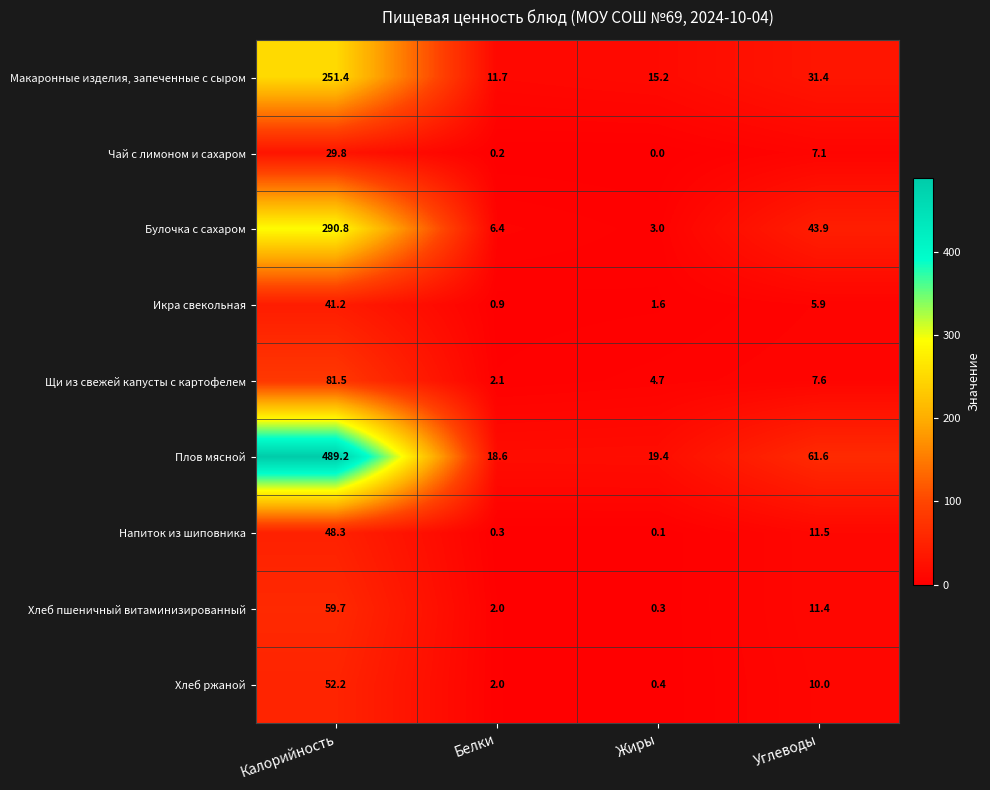

What is the difference between the second highest and second lowest values in the Чай с лимоном и сахаром series?

6.9